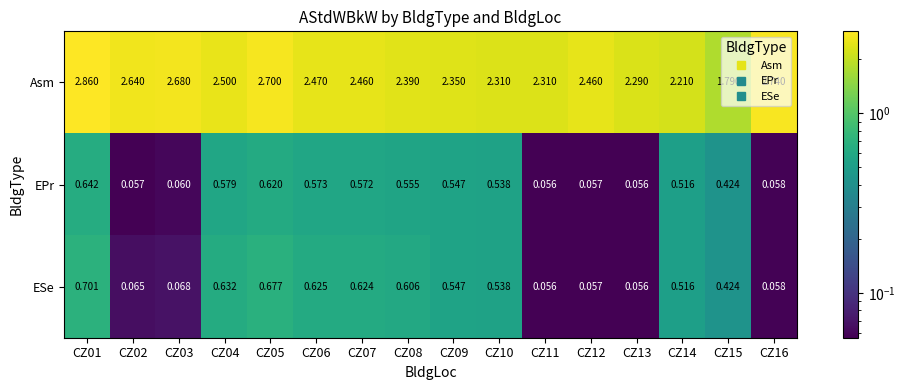

Rank the series by their maximum value, from lowest to highest.

EPr, ESe, Asm